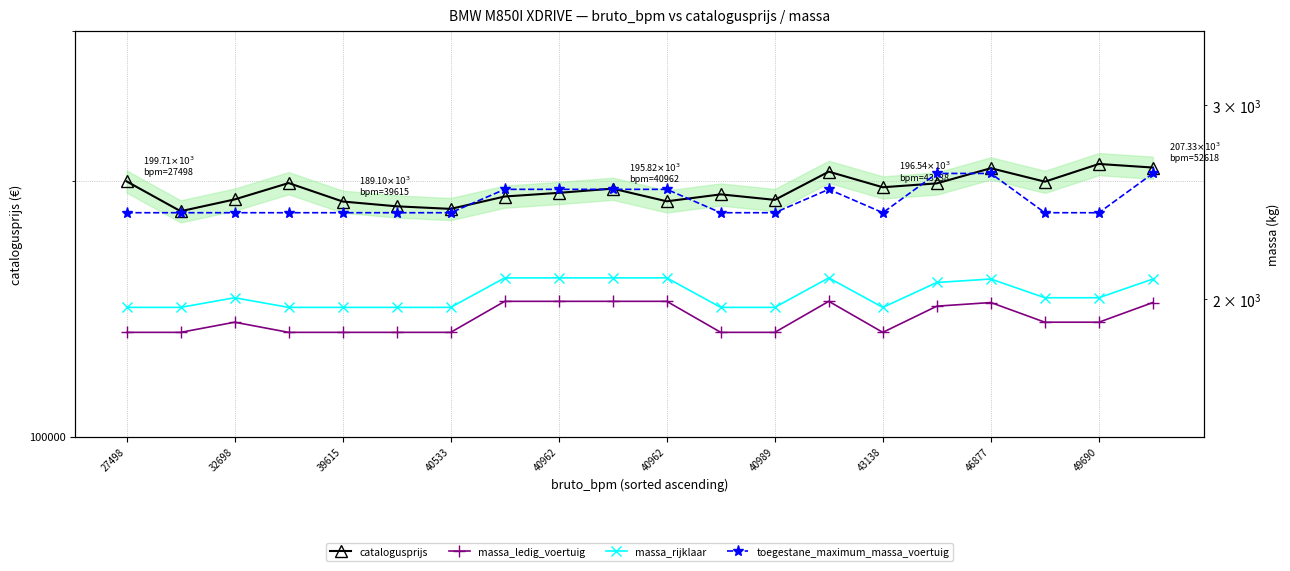

What is the total value across all series at 15?

205279